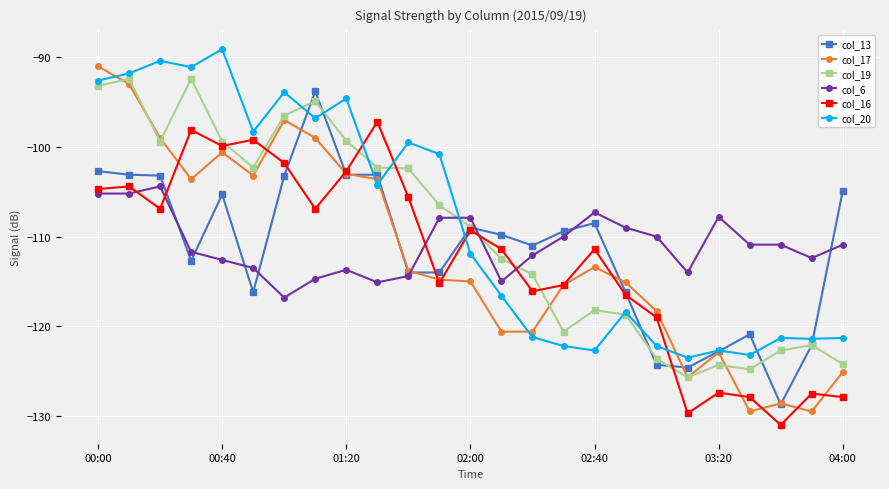

How many lines are shown in the chart?

6